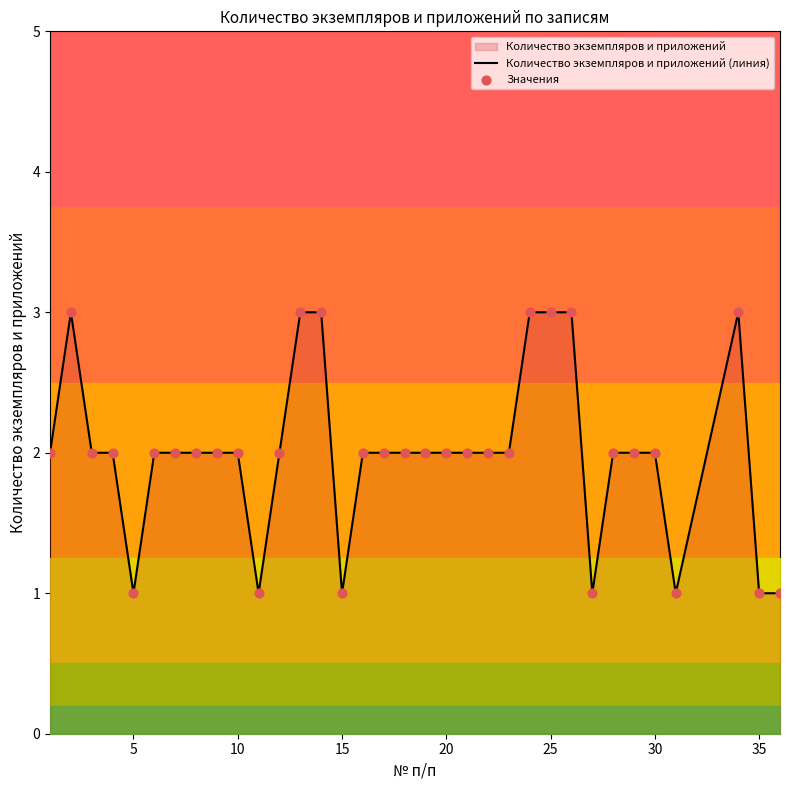

Which series has the widest spread of Y values?

Количество экземпляров и приложений (линия)